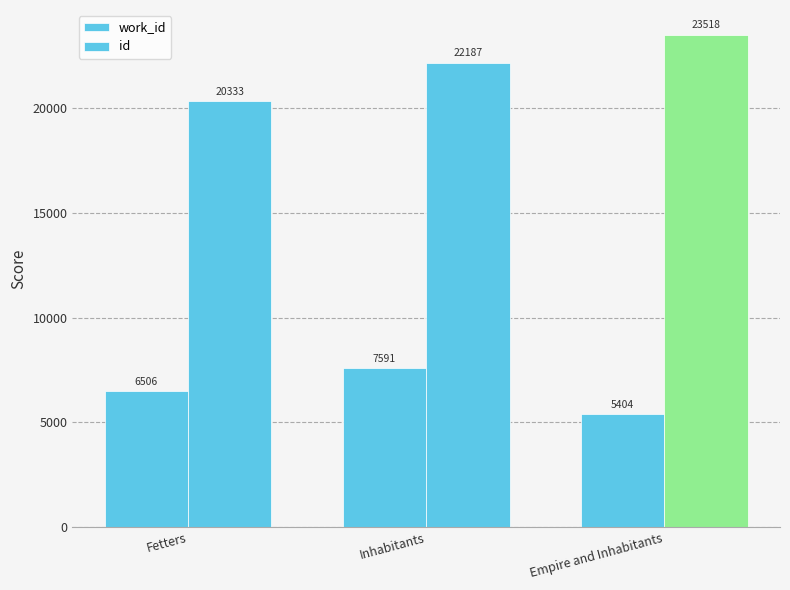

Are the bars horizontal?

No